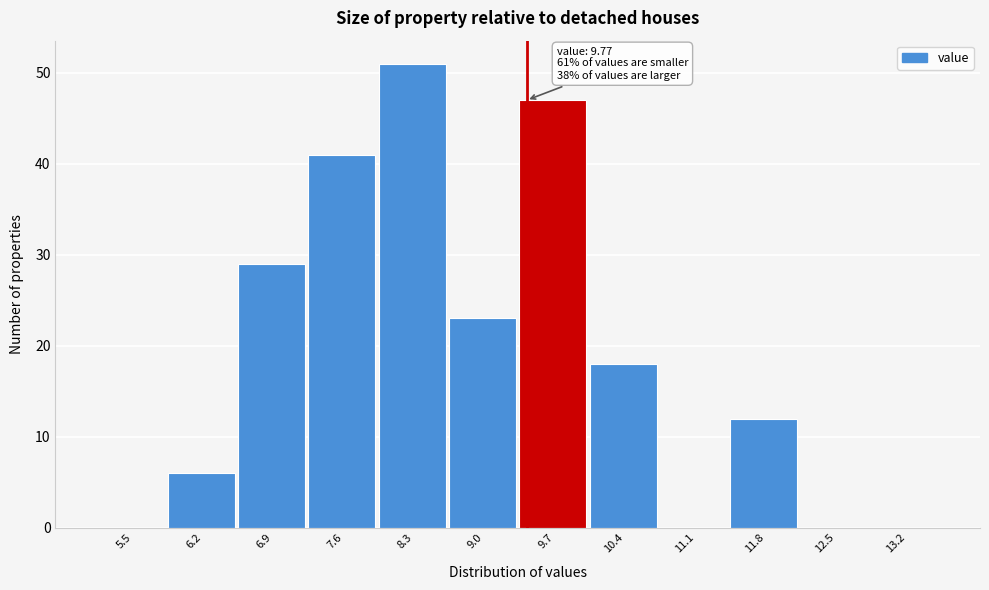

Reading left to right, list all the values displayed in this chart.

5.5=0	6.2=6	6.9=29	7.6=41	8.3=51	9.0=23	9.7=47	10.4=18	11.1=0	11.8=12	12.5=0	13.2=0